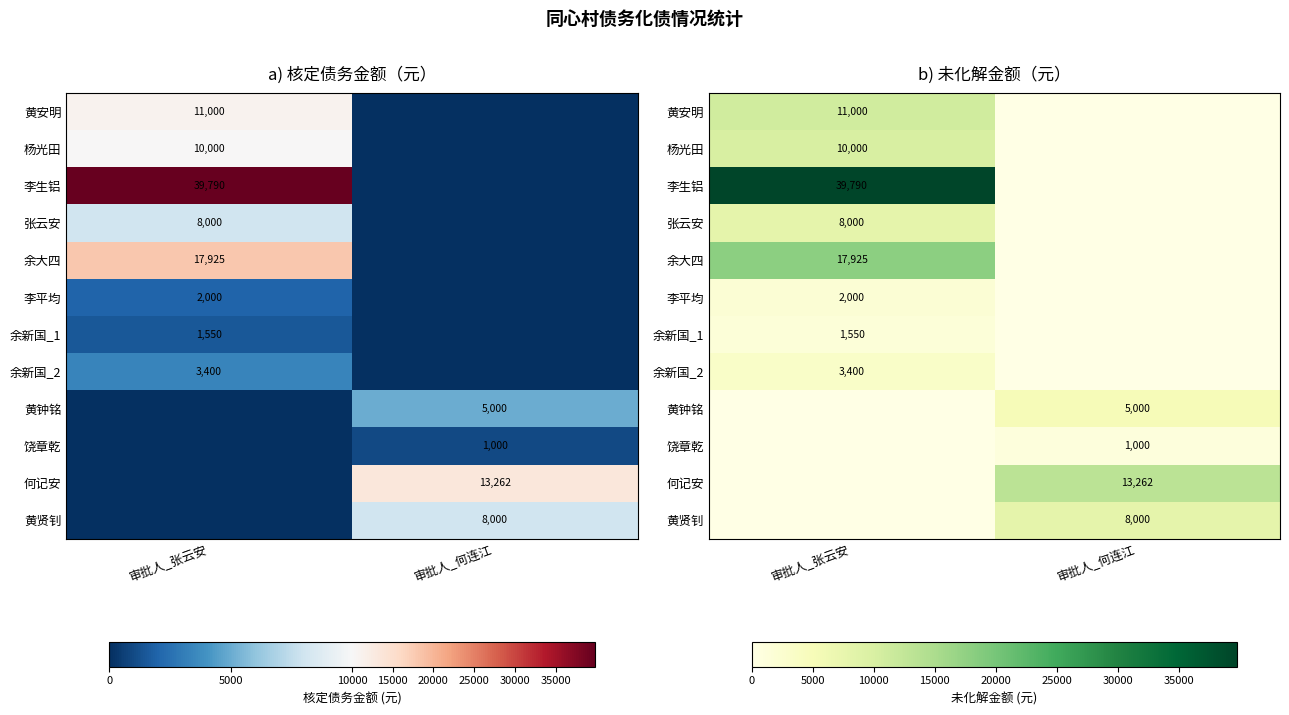

Is it true that 余新国_1 equals 469 at 审批人_何连江?

False